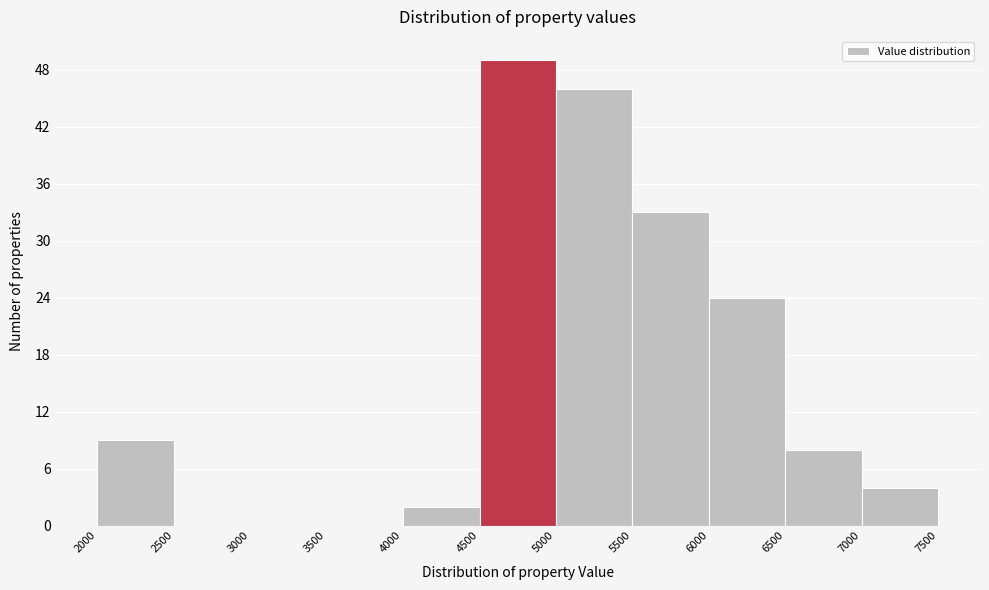

Which range on the x-axis has the tallest bar?

4500 to 5000